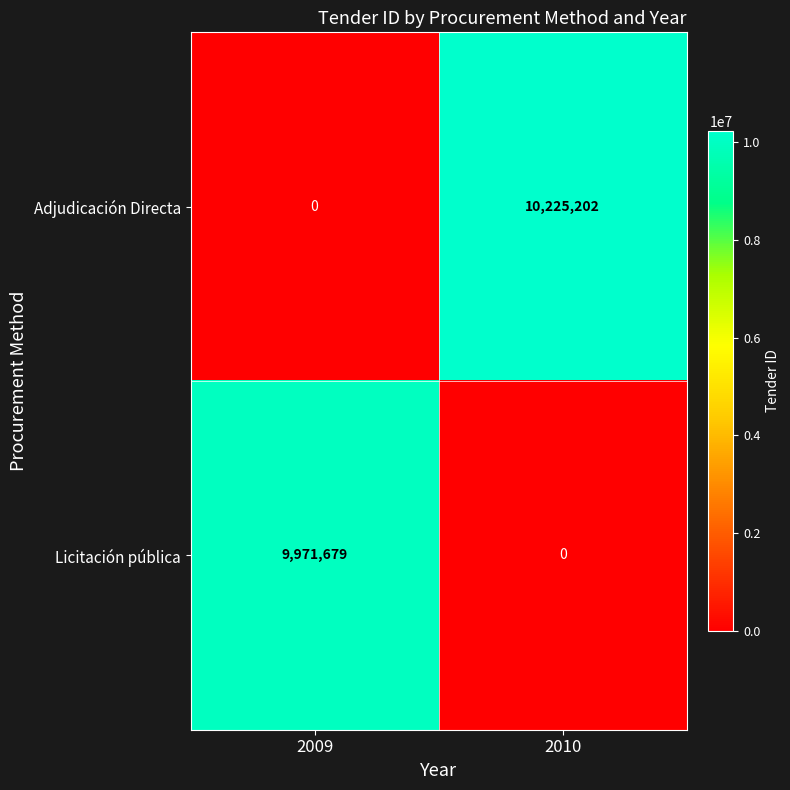

At which label is Licitación pública closest to 4985839?

2010